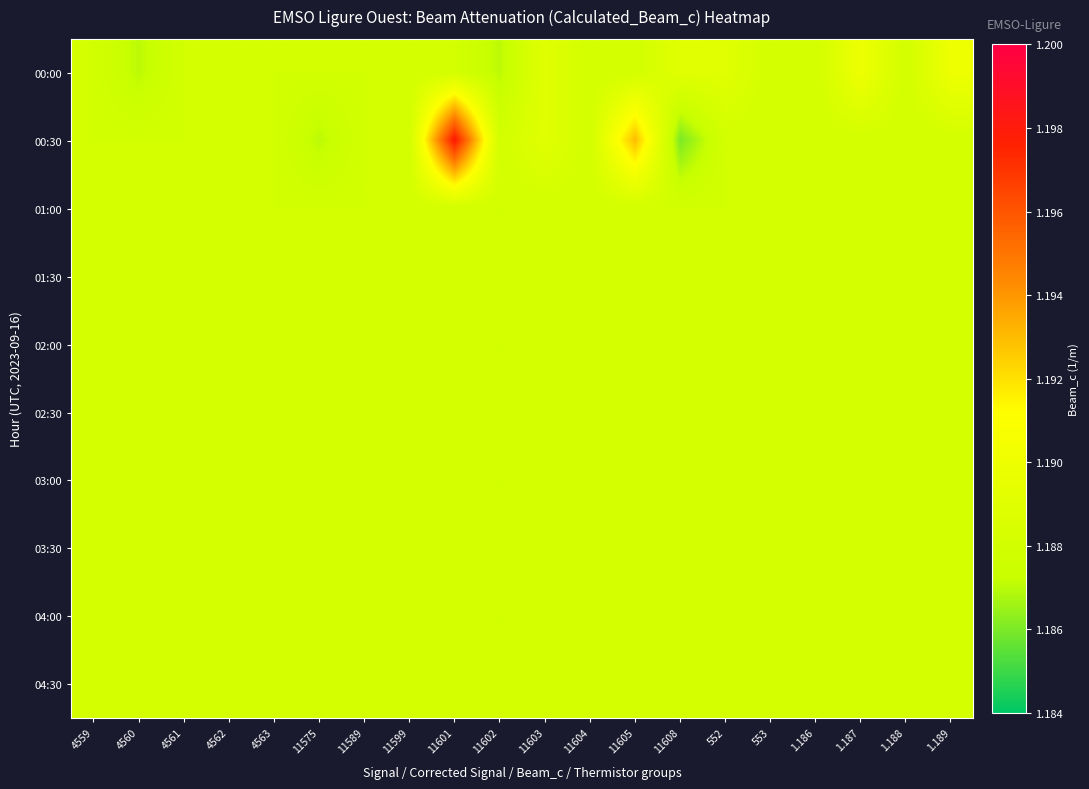

Between 4562 and 553, which is larger?

4562